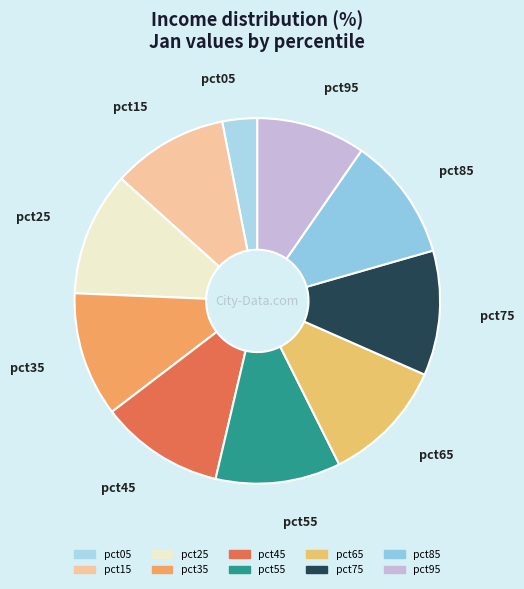

Which slice is the smallest?

pct05